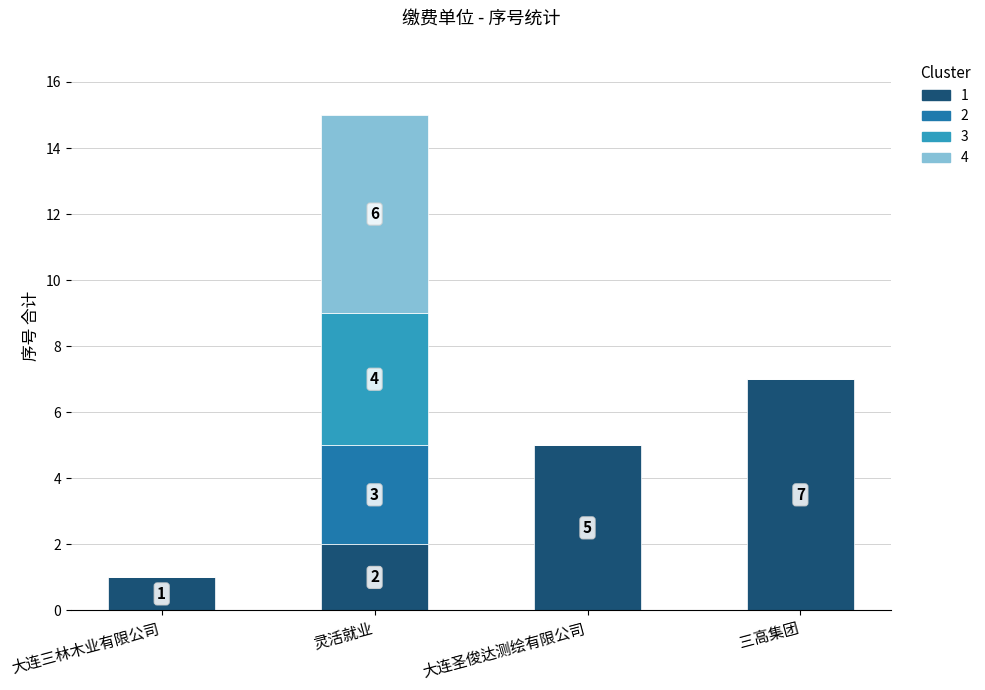

At which category is the sum across all series the highest?

灵活就业